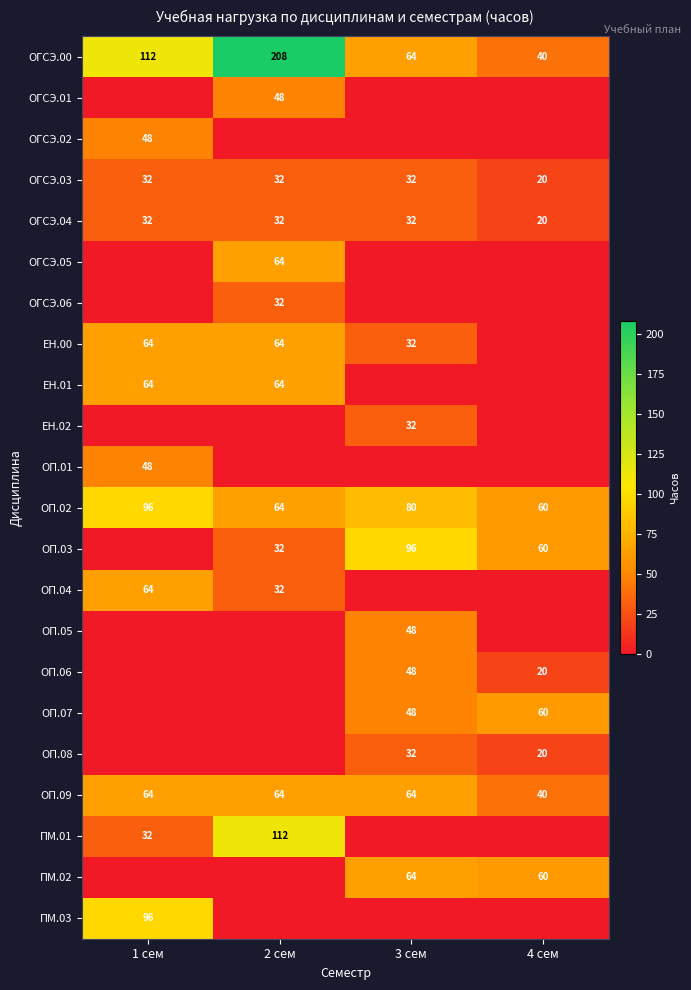

Rank the categories by ОГСЭ.00 value from lowest to highest.

4 сем, 3 сем, 1 сем, 2 сем